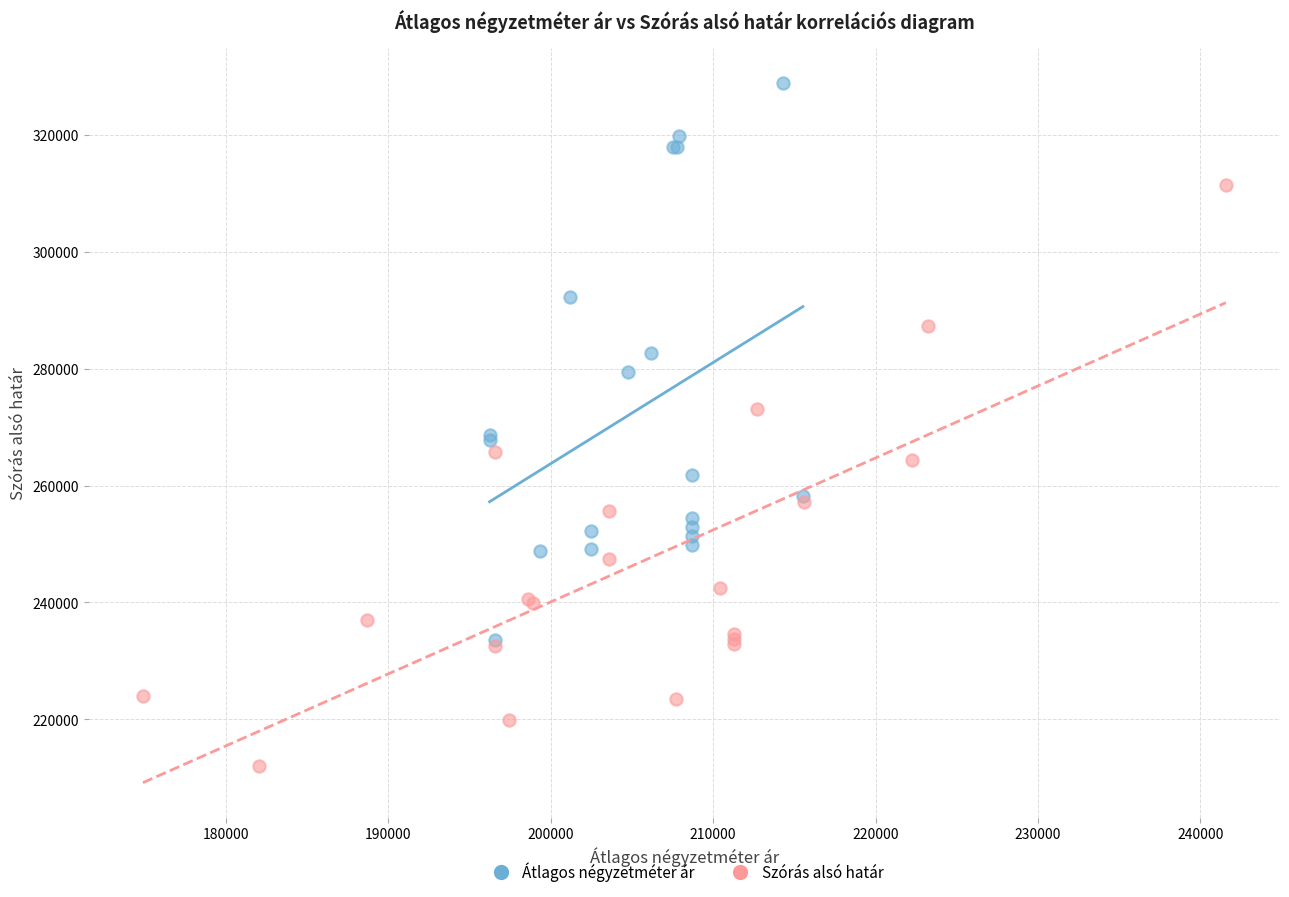

Which series contains the lowest Y value?

Szórás alsó határ